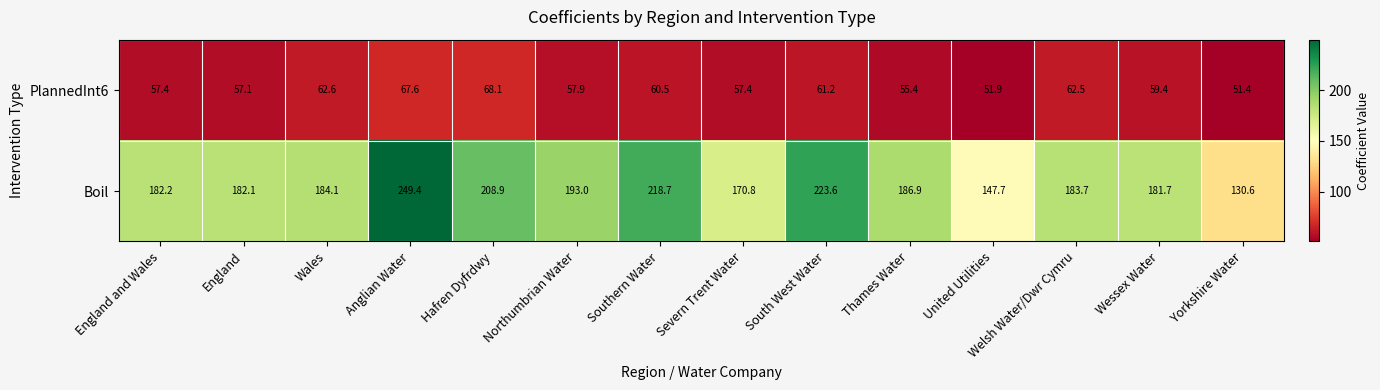

Which series has the largest range (max minus min)?

Boil